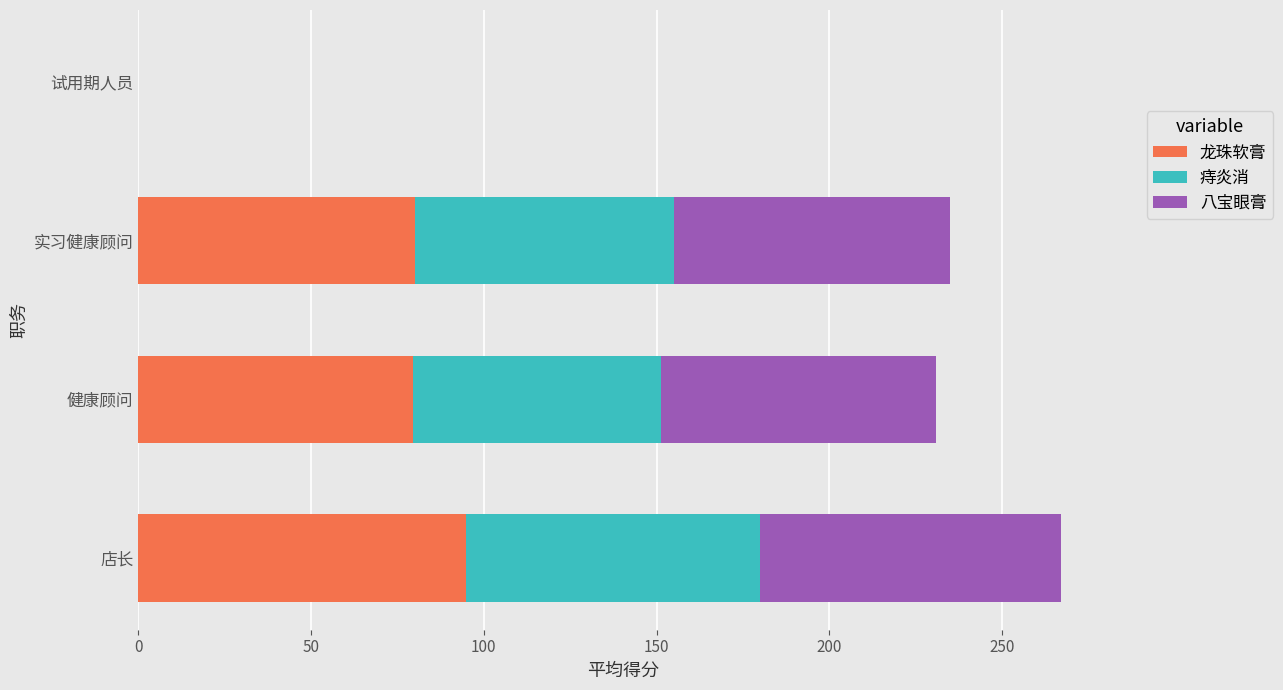

What is the sum of all 龙珠软膏 values?

254.6